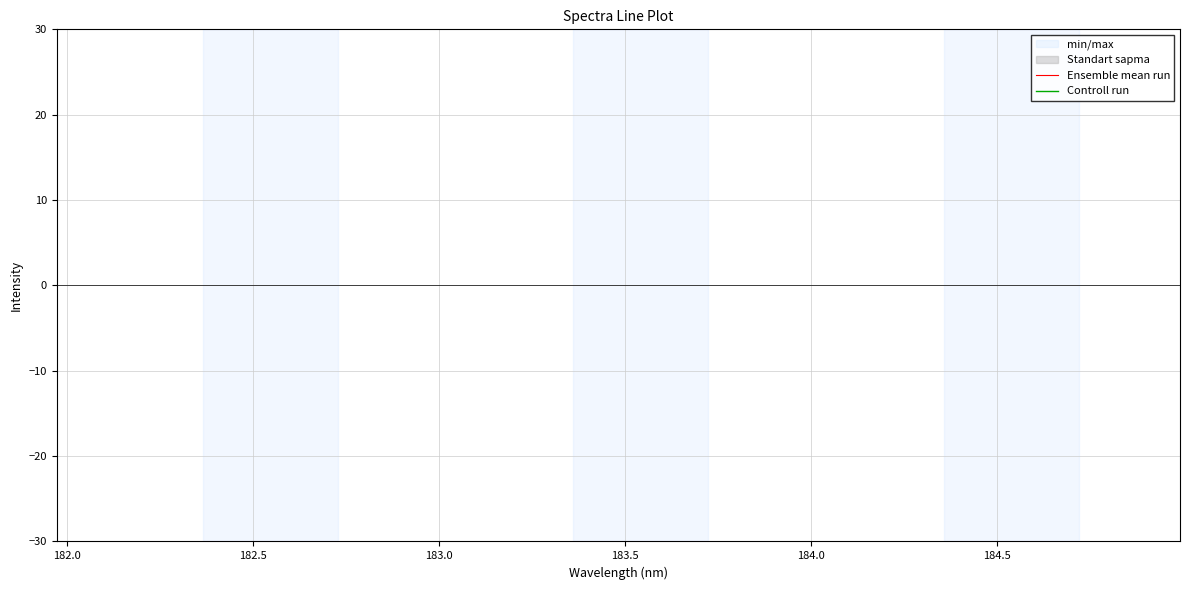

True or false: Ensemble mean run and Controll run cross at least once.

False